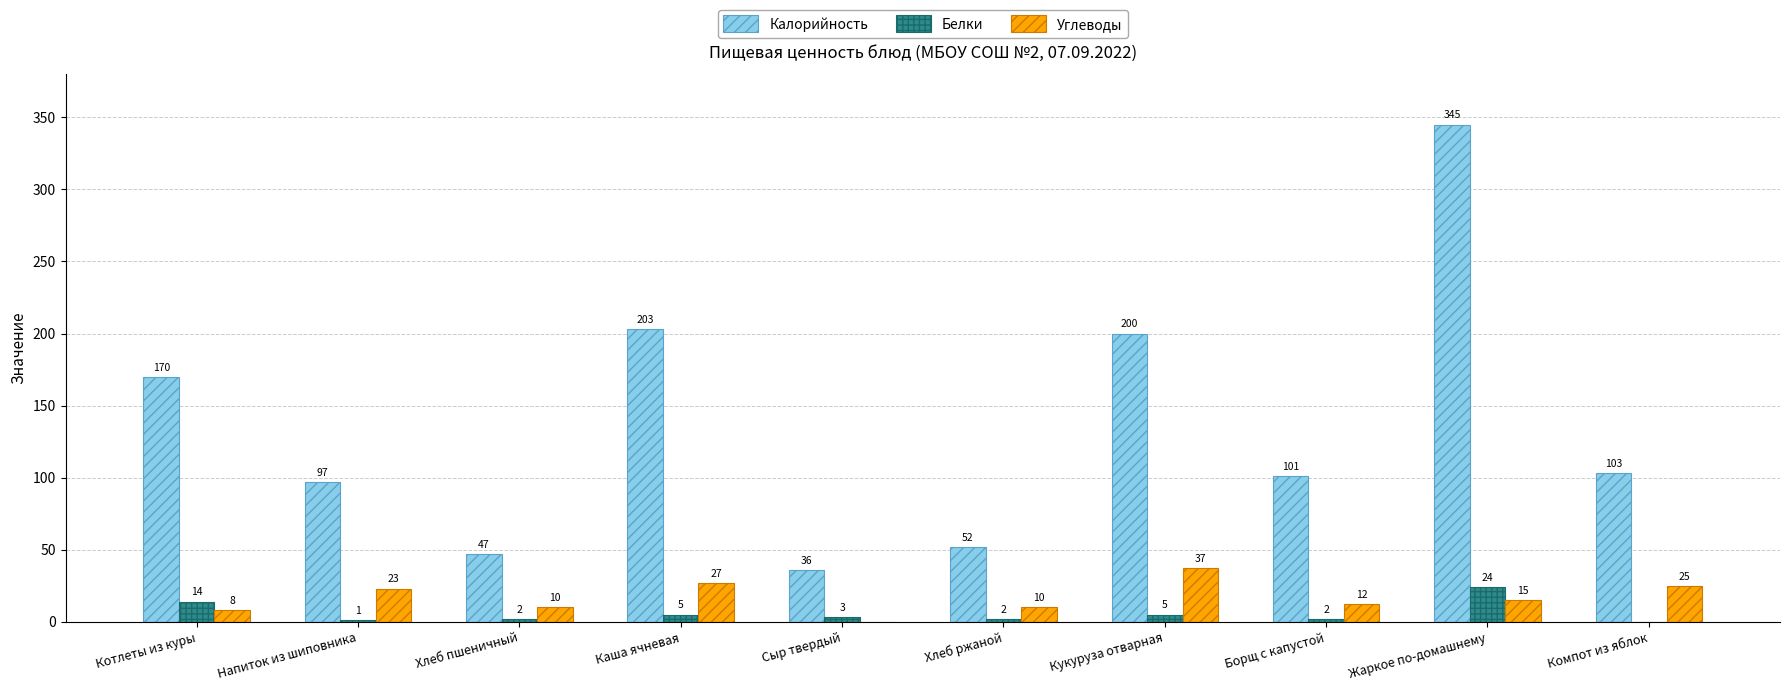

Between Каша ячневая and Жаркое по-домашнему, which series saw the biggest shift?

Калорийность